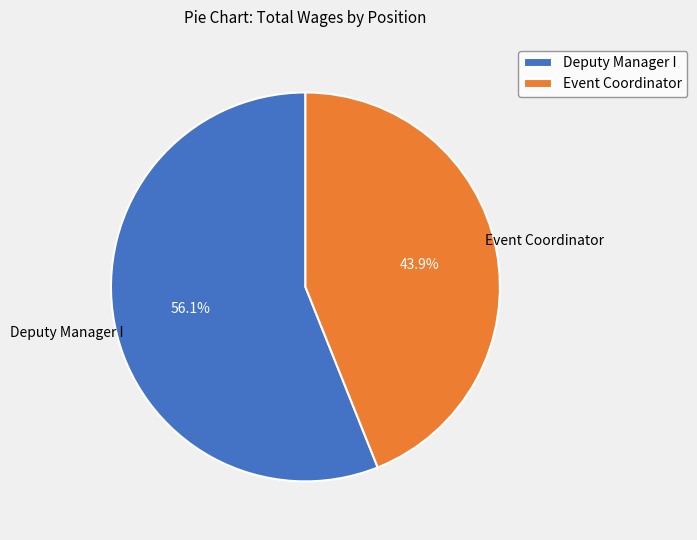

To the nearest percent, what is the difference between the Event Coordinator and Deputy Manager I slice percentages?

12%